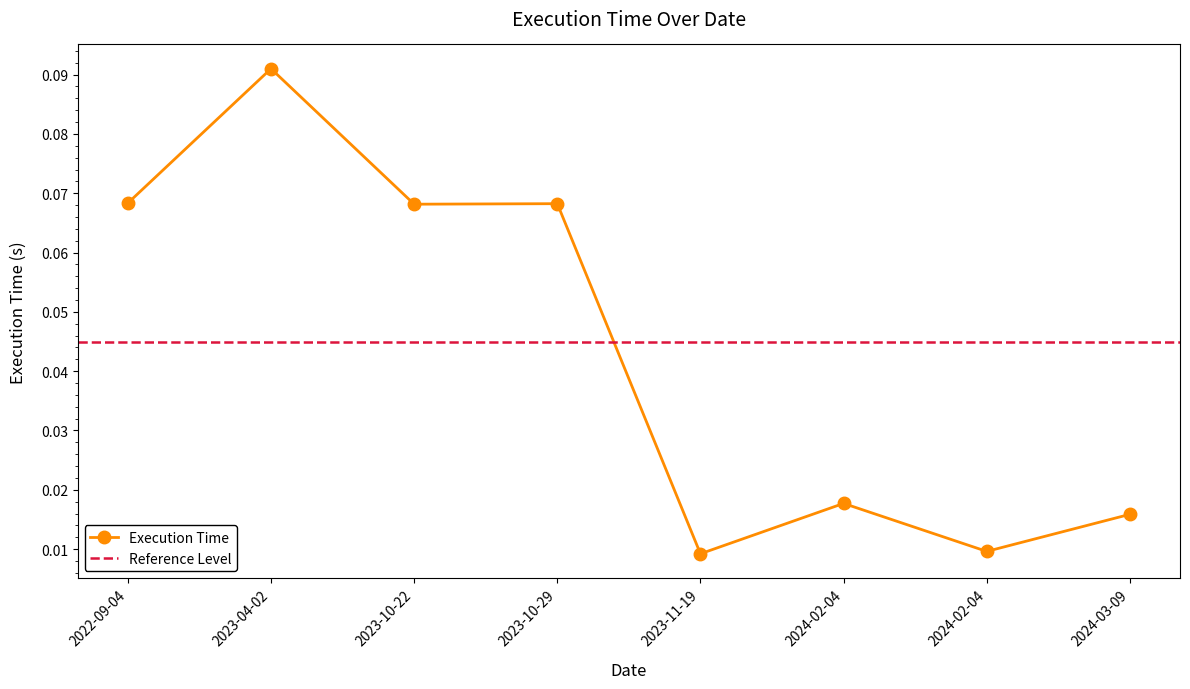

True or false: the data has more than 1 interior local peaks.

True